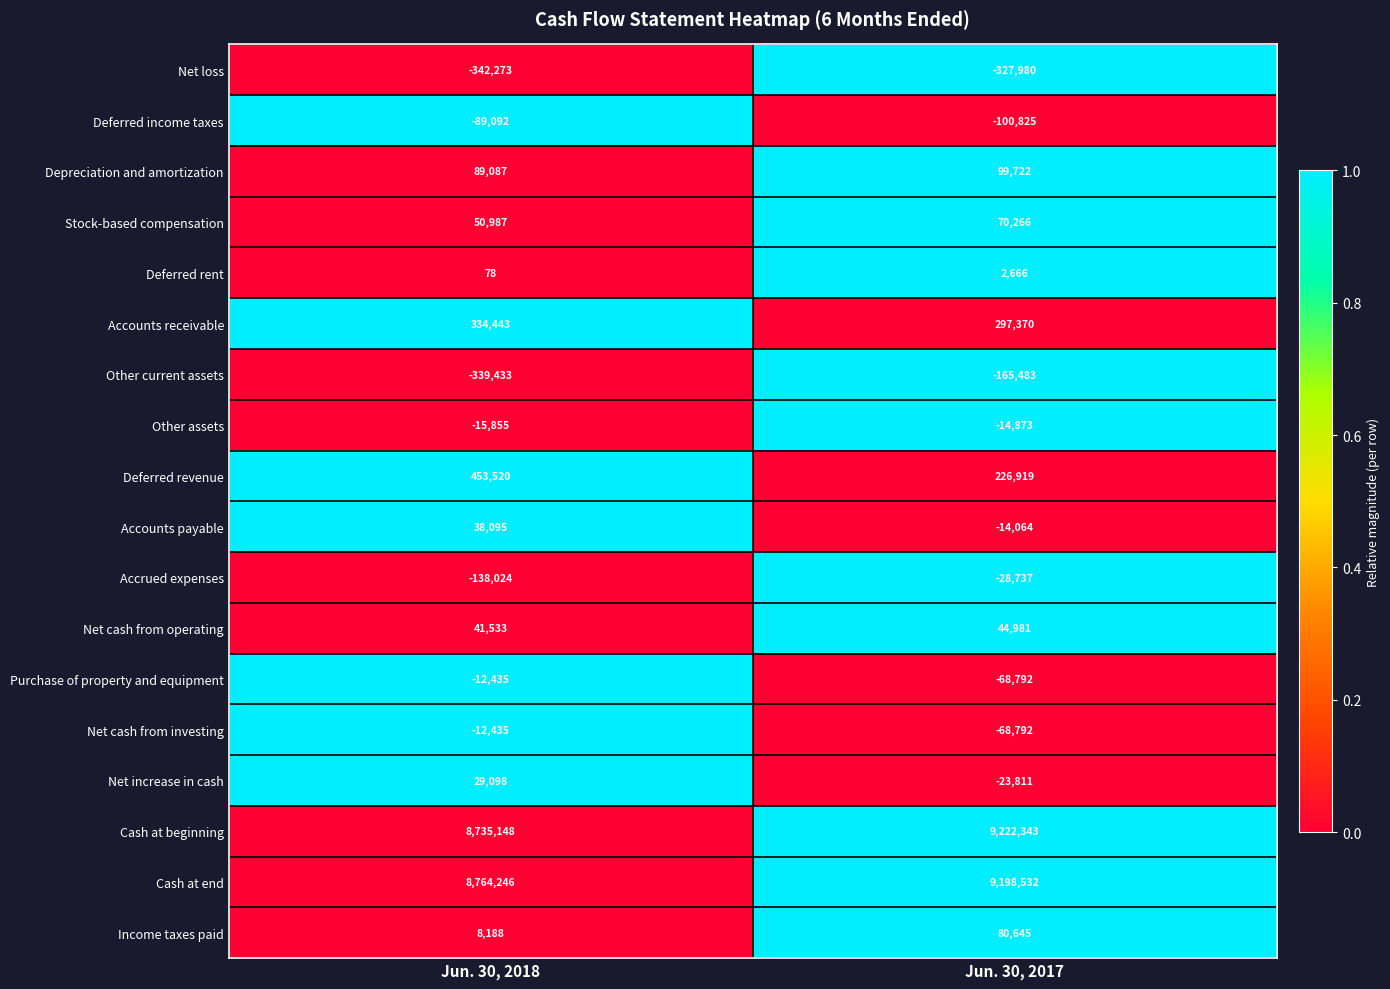

What is the difference between the Deferred rent values at Jun. 30, 2017 and Jun. 30, 2018?

2588